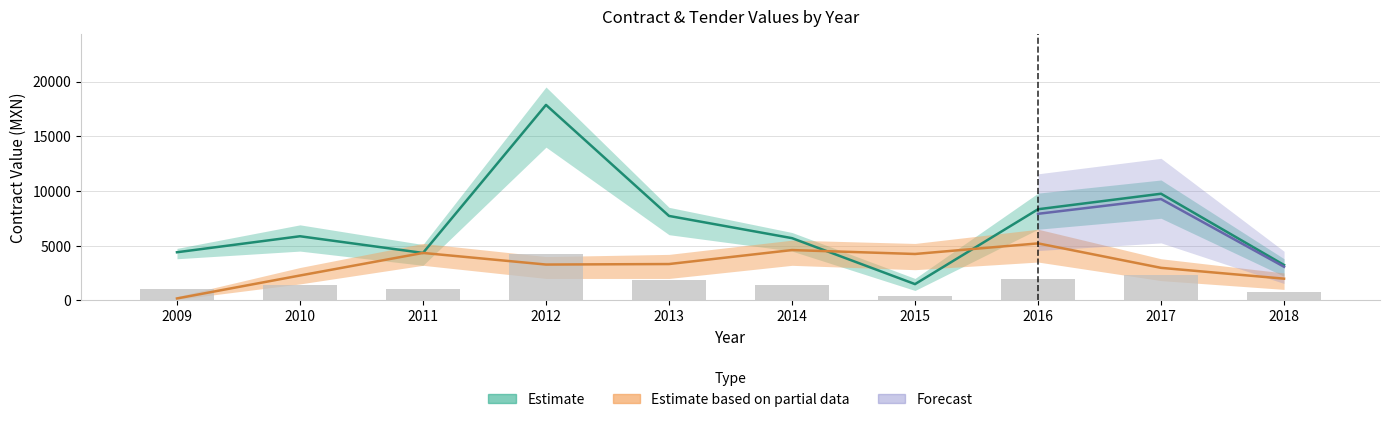

True or false: the data shows 1841.8 at 2013.

True